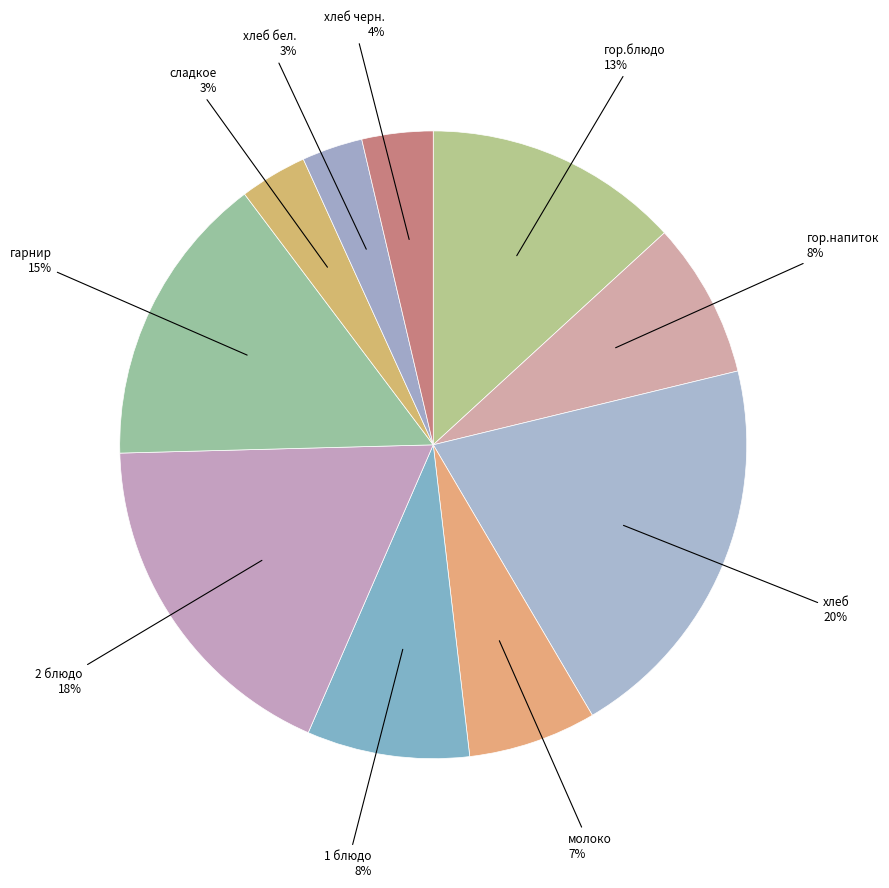

Rank the categories by value from lowest to highest.

хлеб бел., сладкое, хлеб черн., молоко, гор.напиток, 1 блюдо, гор.блюдо, гарнир, 2 блюдо, хлеб